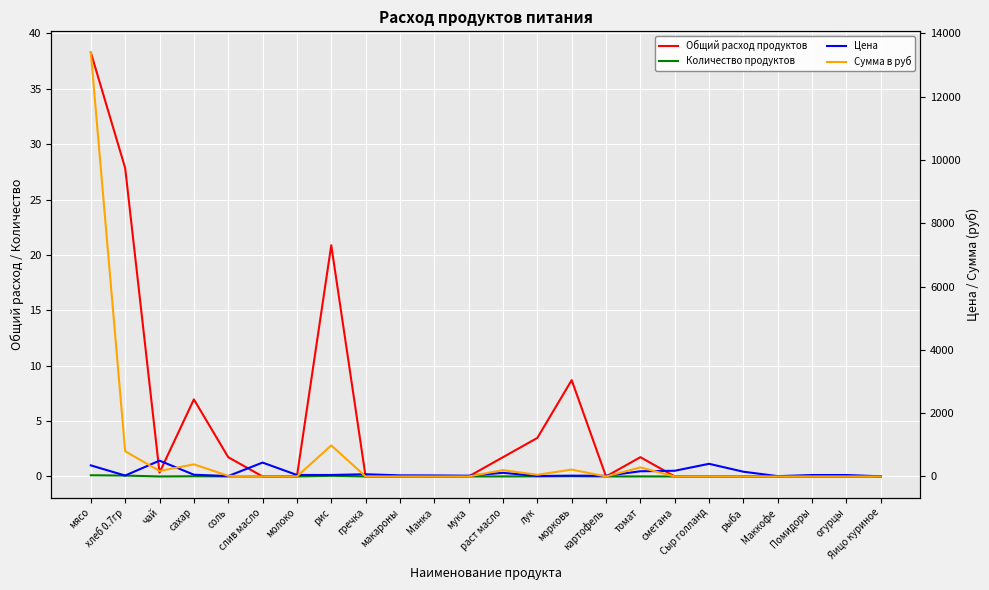

At which category does the chart reach its peak across all series?

мясо